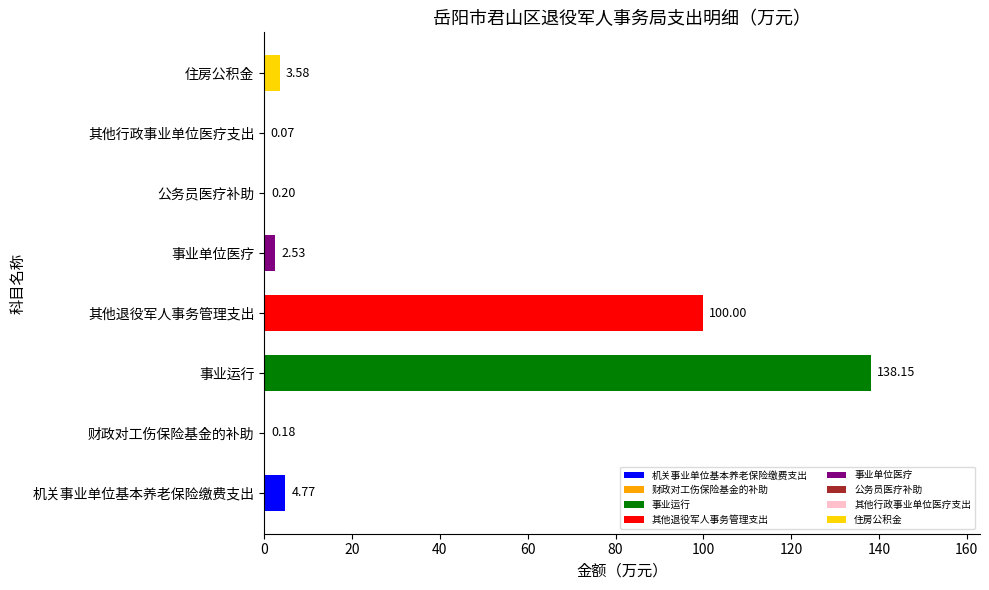

The value at 公务员医疗补助 is 0.2. True or false?

True